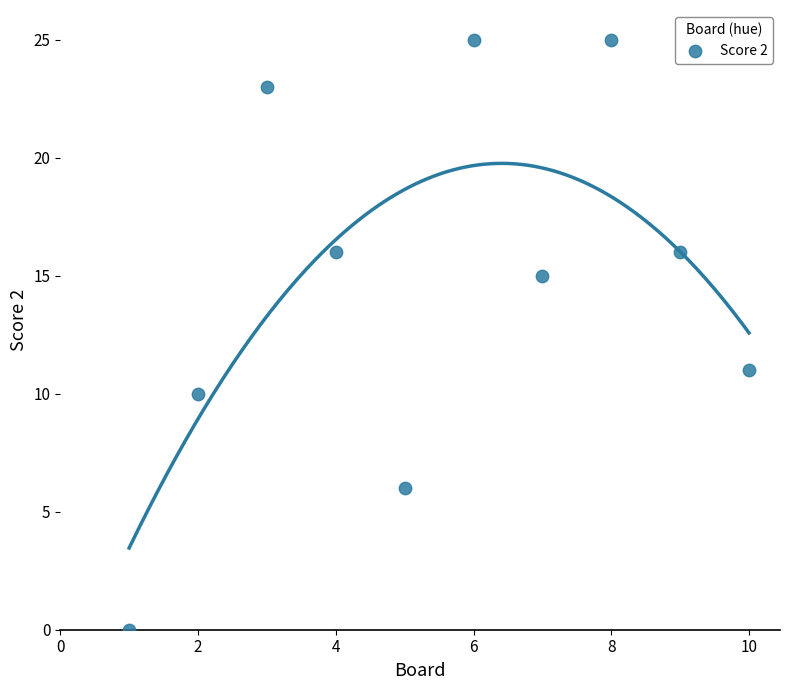

What is the range of X values (max minus min)?

9